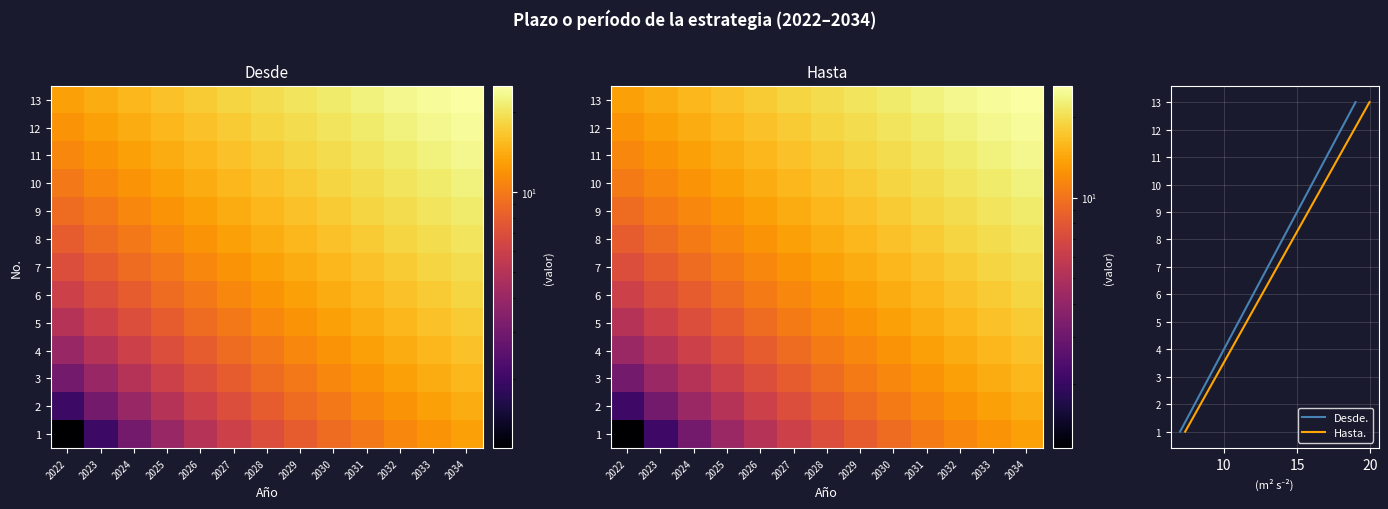

At which category is the sum across all series the highest?

2034